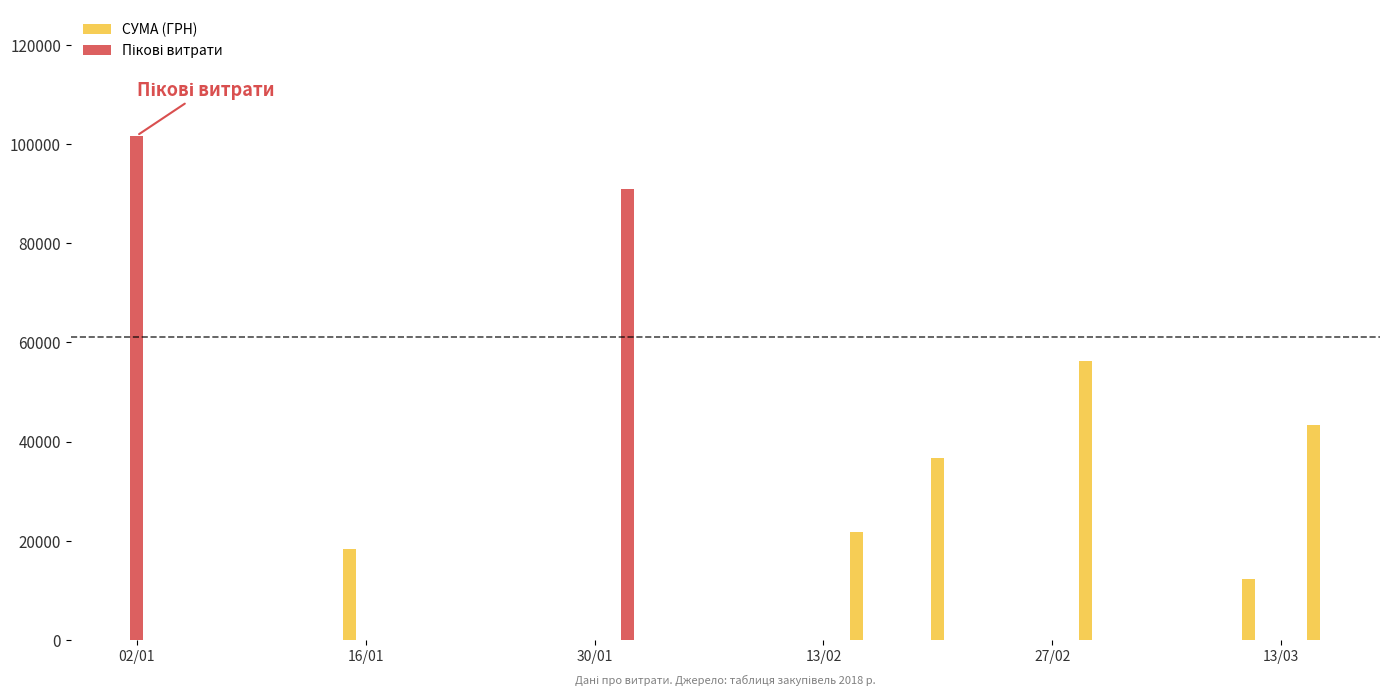

At which category does the chart reach its peak across all series?

02/01